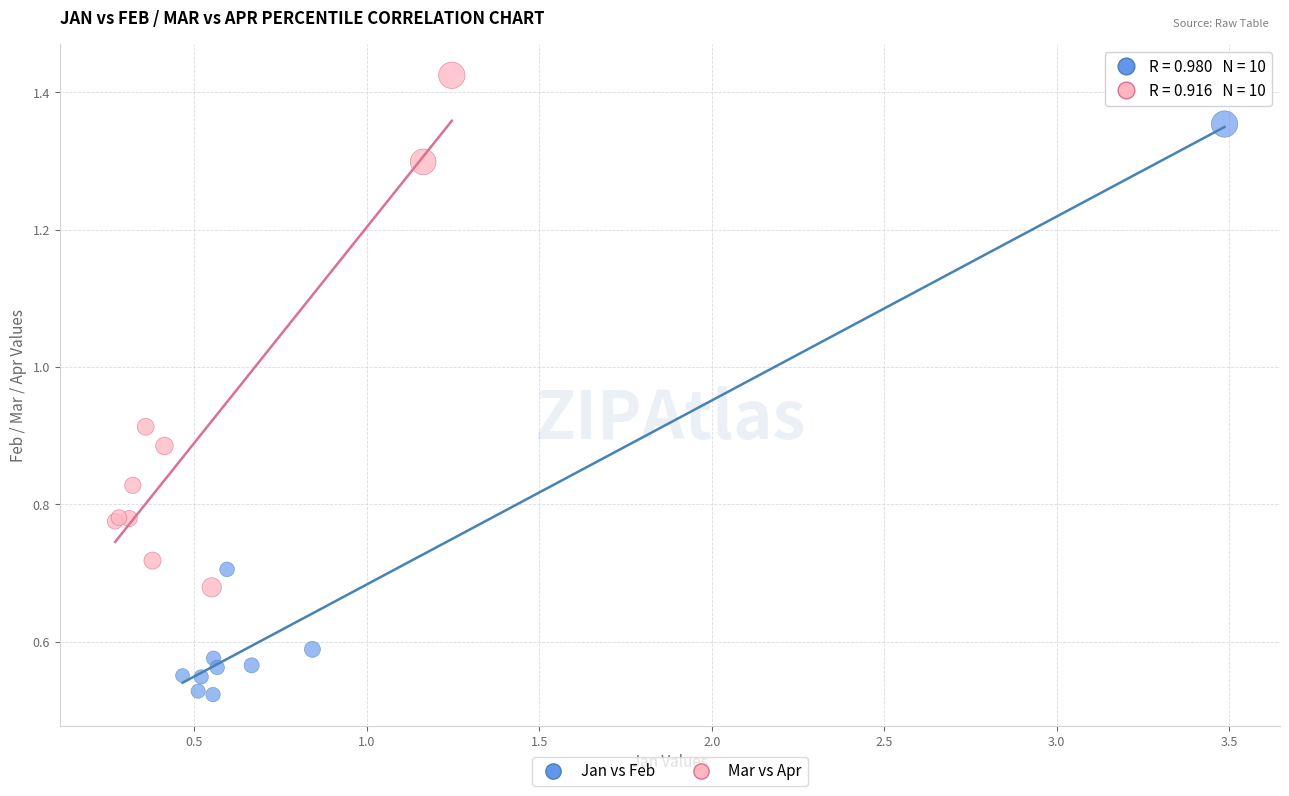

Which series reaches the maximum Y coordinate?

Mar vs Apr